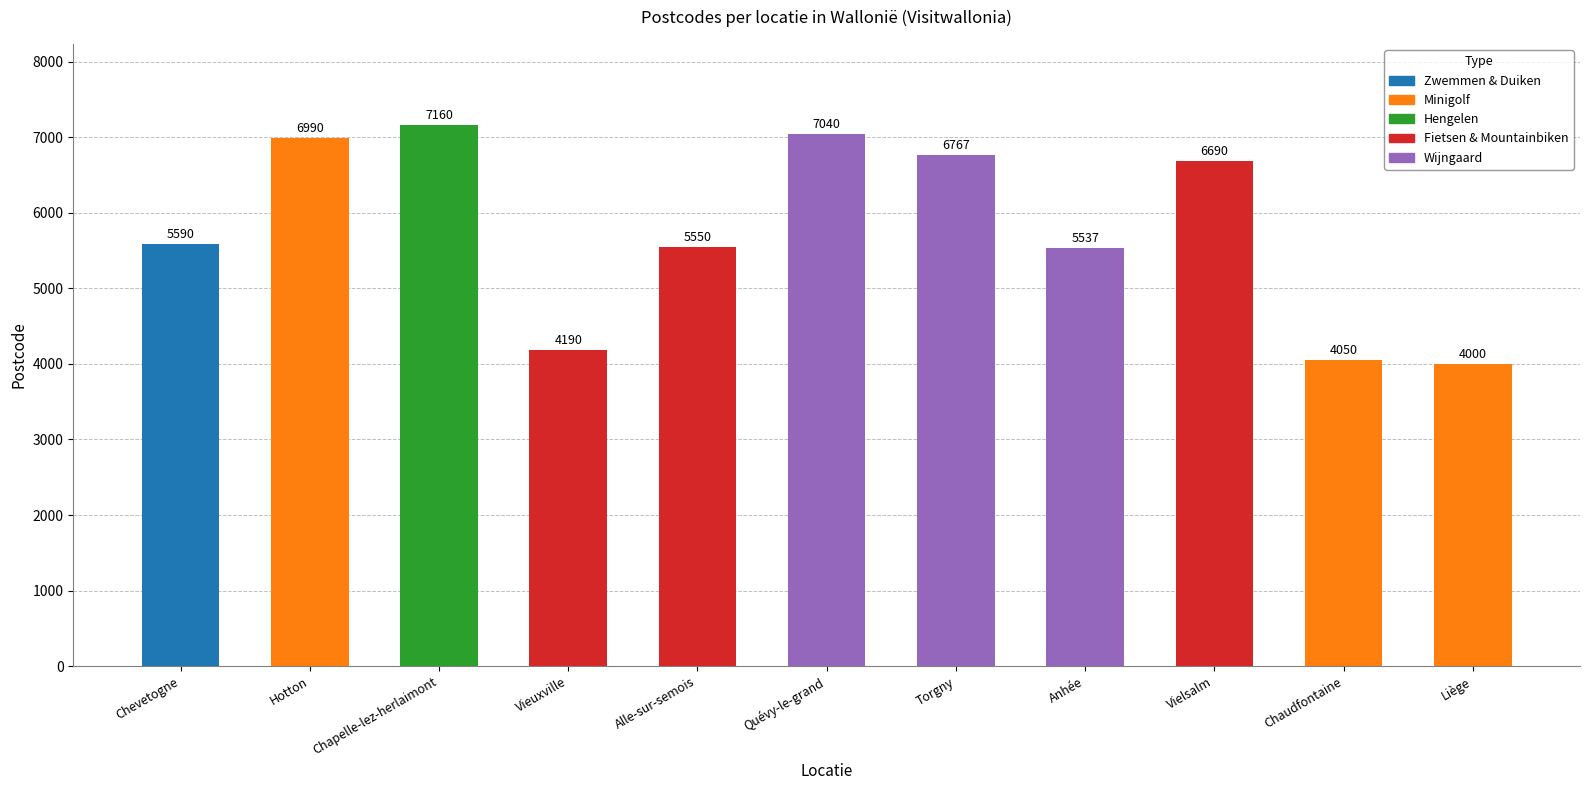

Is it true that Wijngaard equals 4424 at Torgny?

False